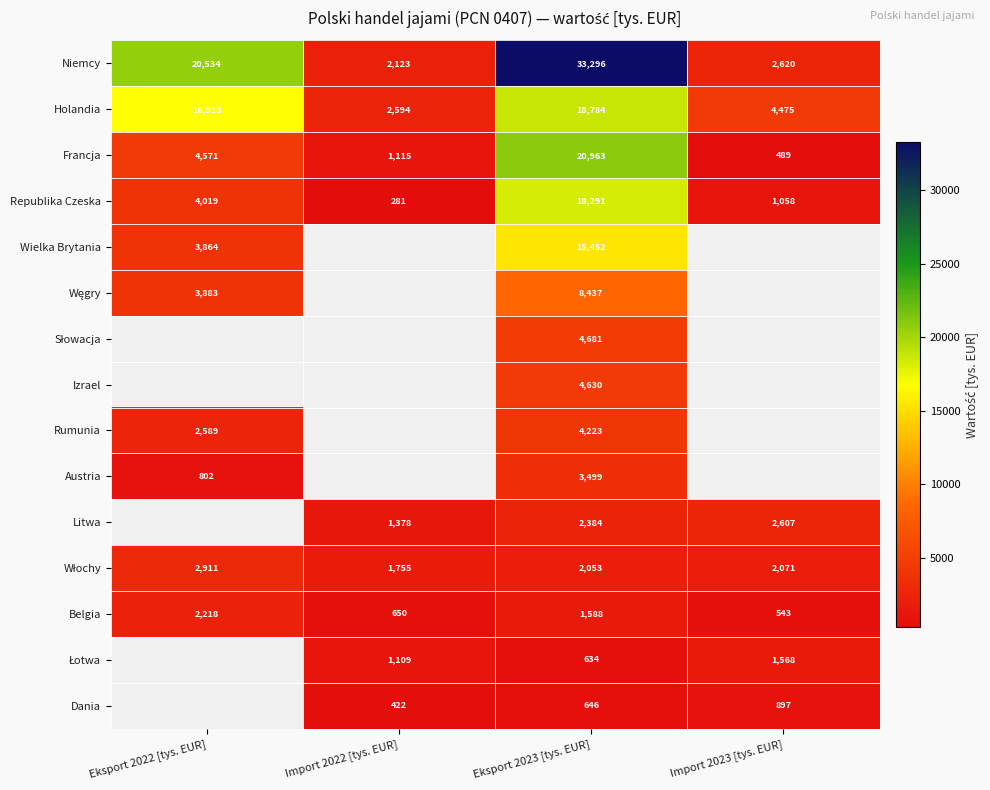

Is the value of Rumunia at Eksport 2022 [tys. EUR] greater than the value of Wielka Brytania at Eksport 2022 [tys. EUR]?

No